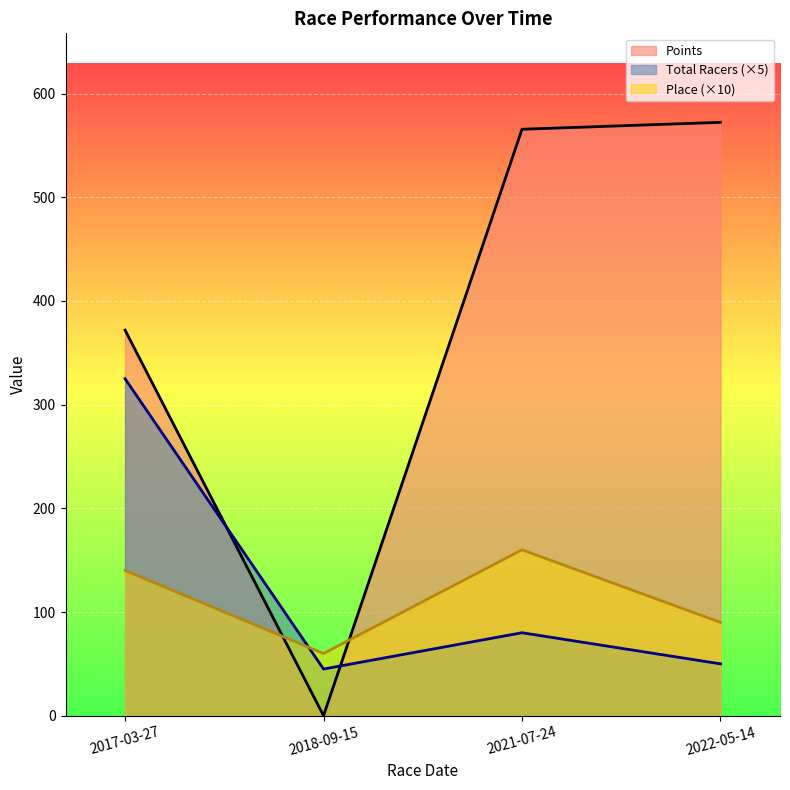

What is the difference between the maximum and minimum values in the Place series?

10.0